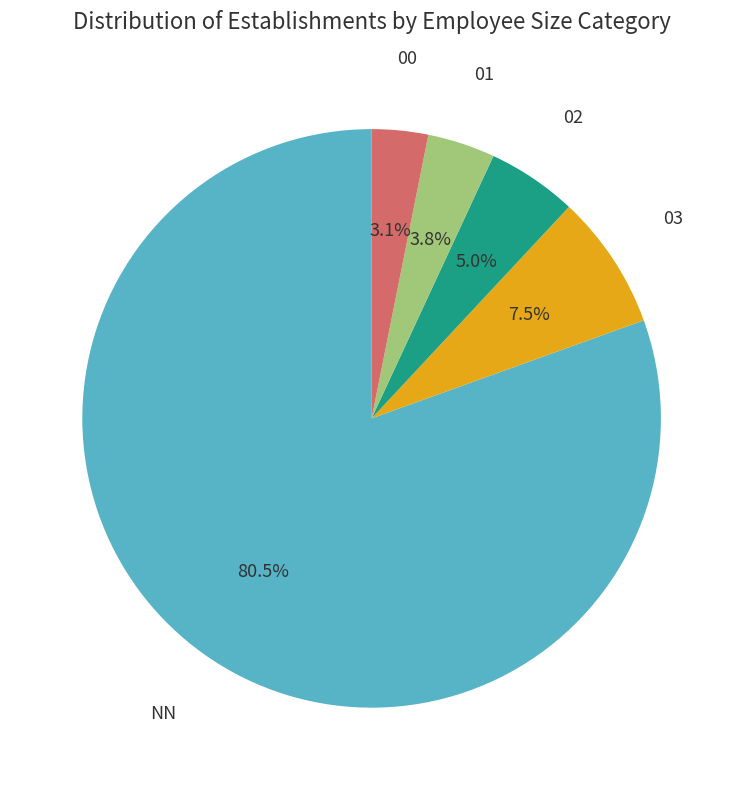

Is there a majority slice in this chart?

Yes